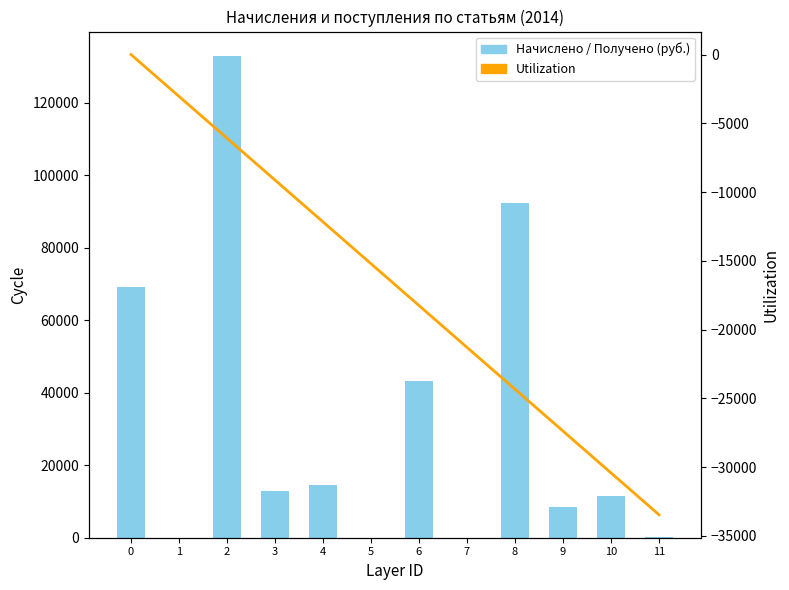

Which category has the lowest value in the Utilization series?

11